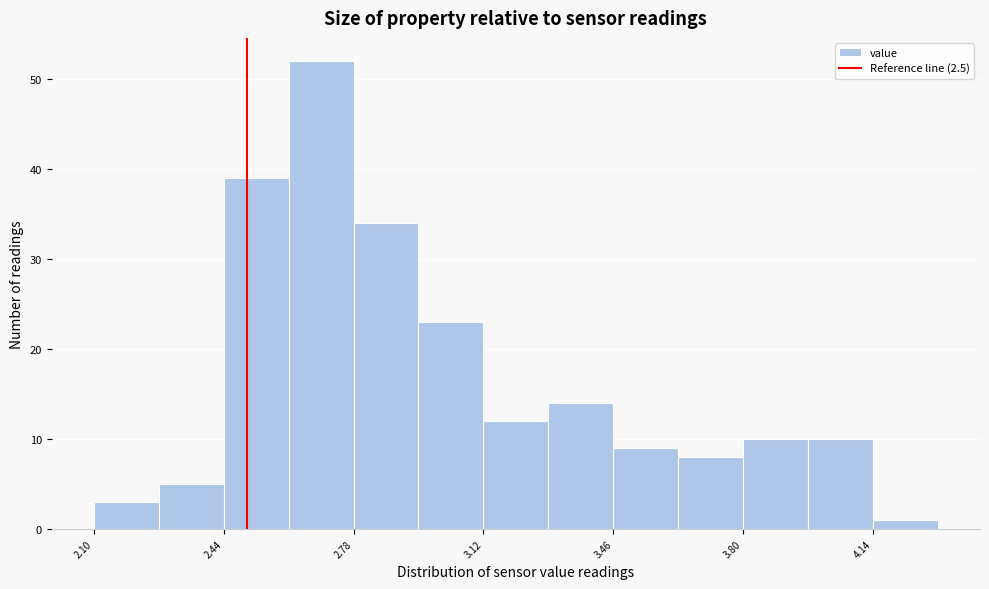

Read against the x-axis, roughly where is the centre of the tallest bar?

2.70